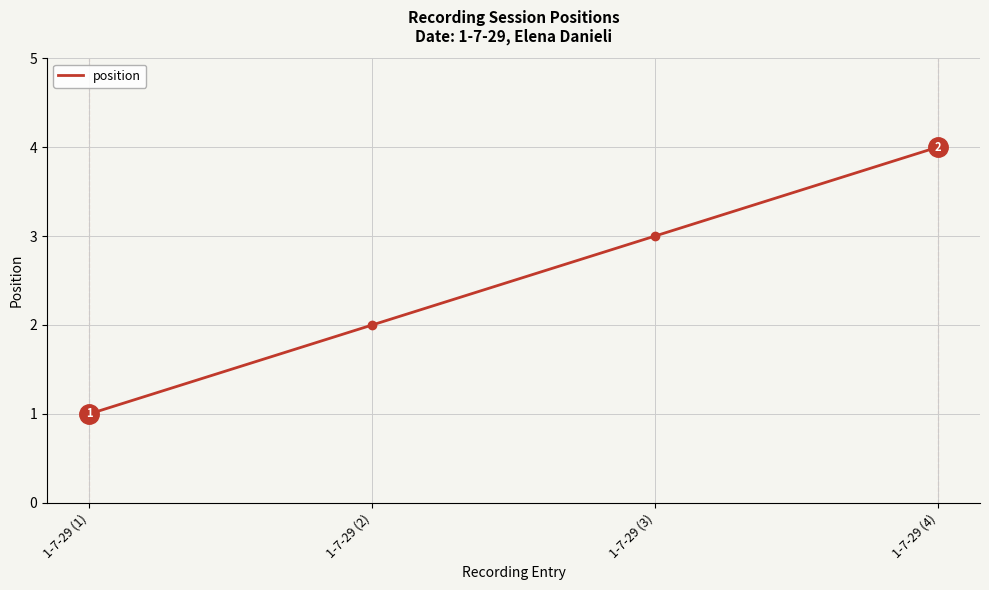

What is the maximum value shown in the chart?

4